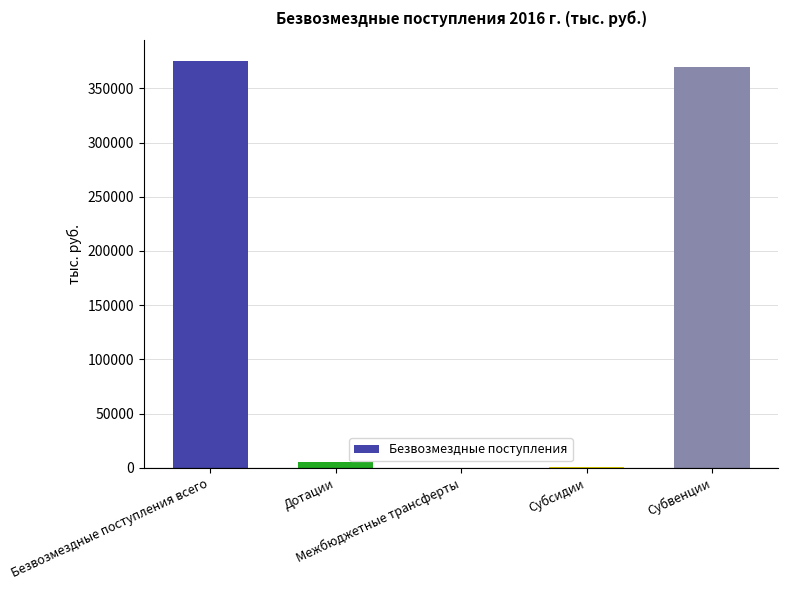

What is the greatest value displayed?

375791.8